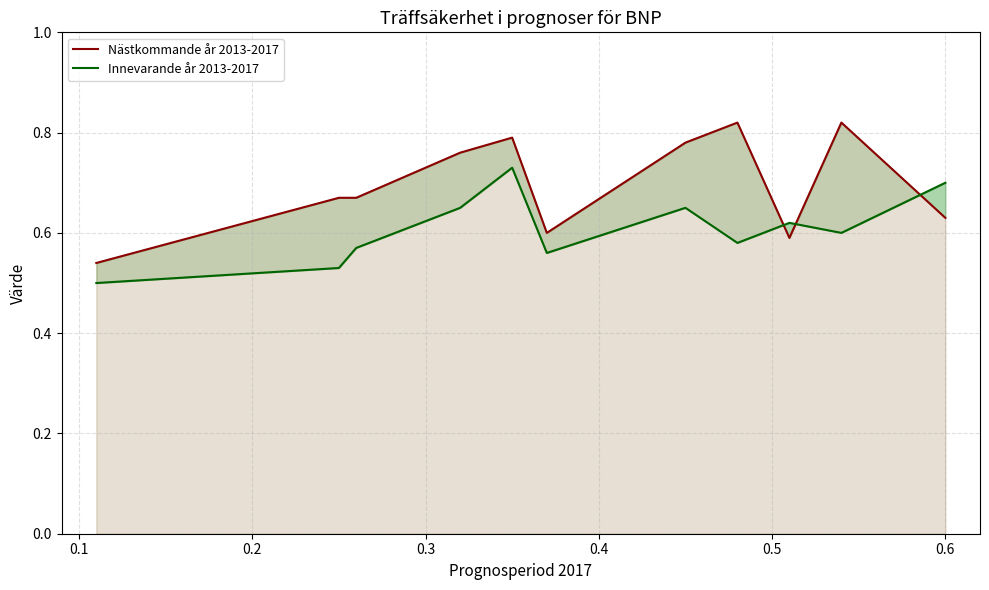

What is the average value of the Nästkommande år 2013-2017 series?

0.7